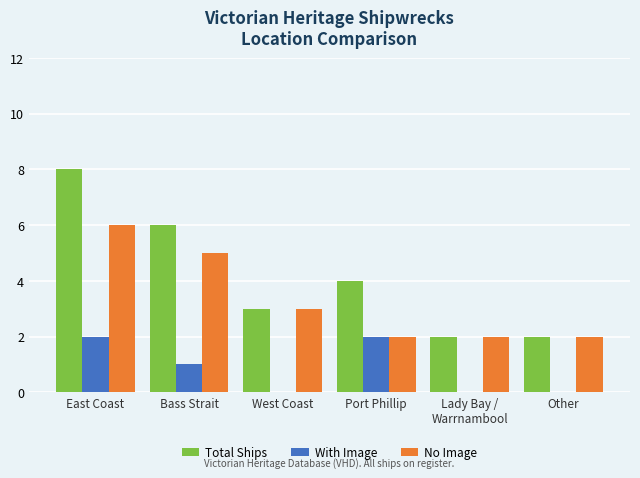

What is the sum of all No Image values?

20